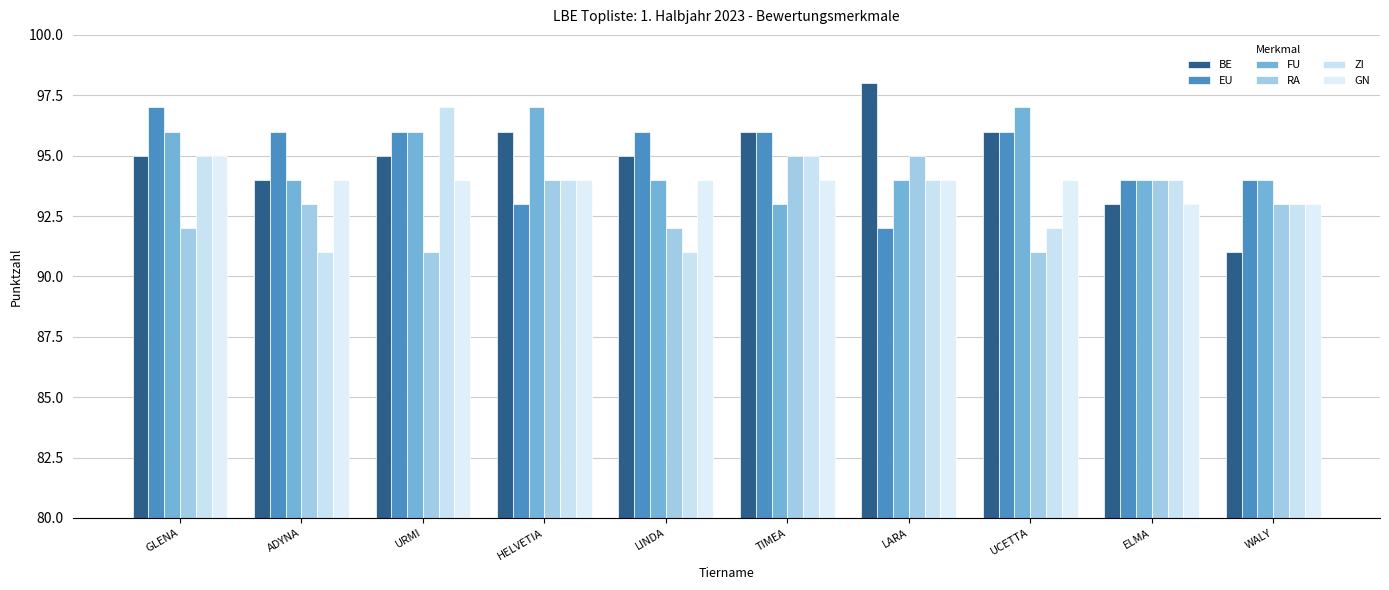

Which has a higher value, LARA or UCETTA?

LARA